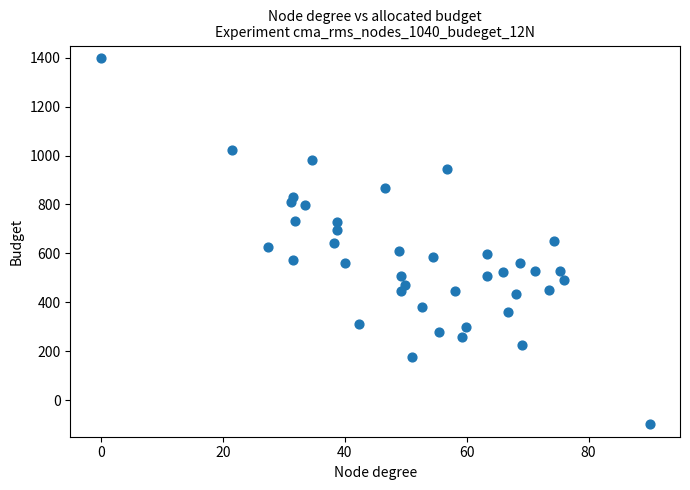

What is the range of Y values (max minus min)?

1500.0